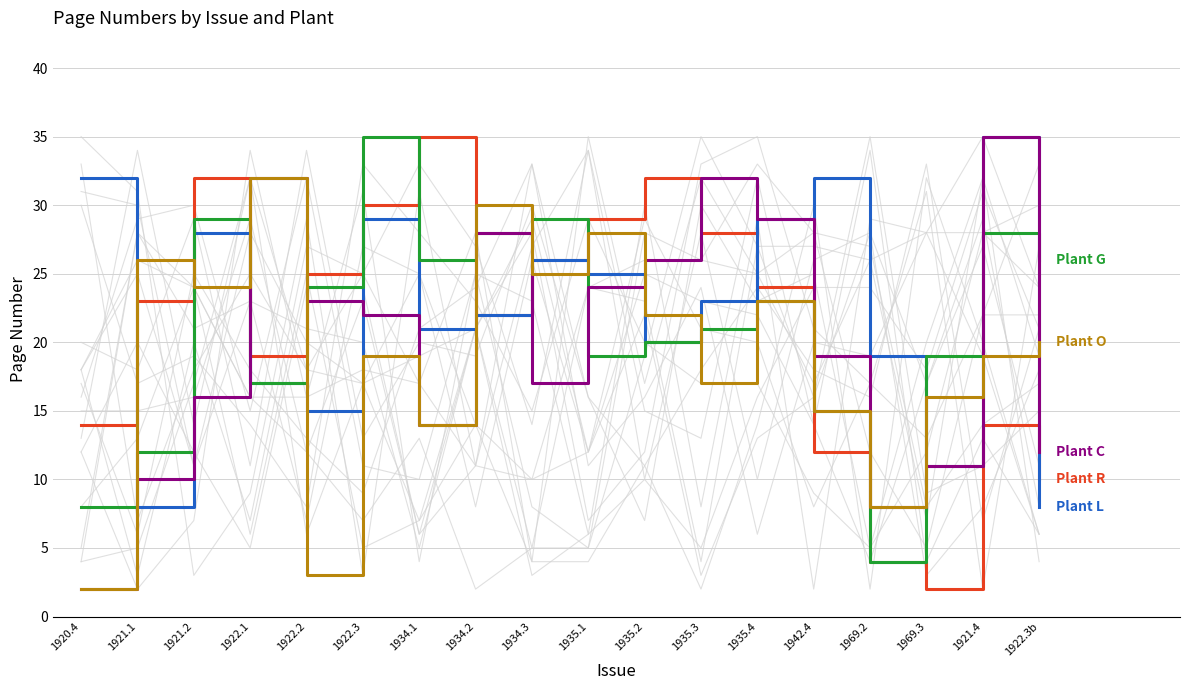

True or false: Plant R and Plant L cross at least once.

True